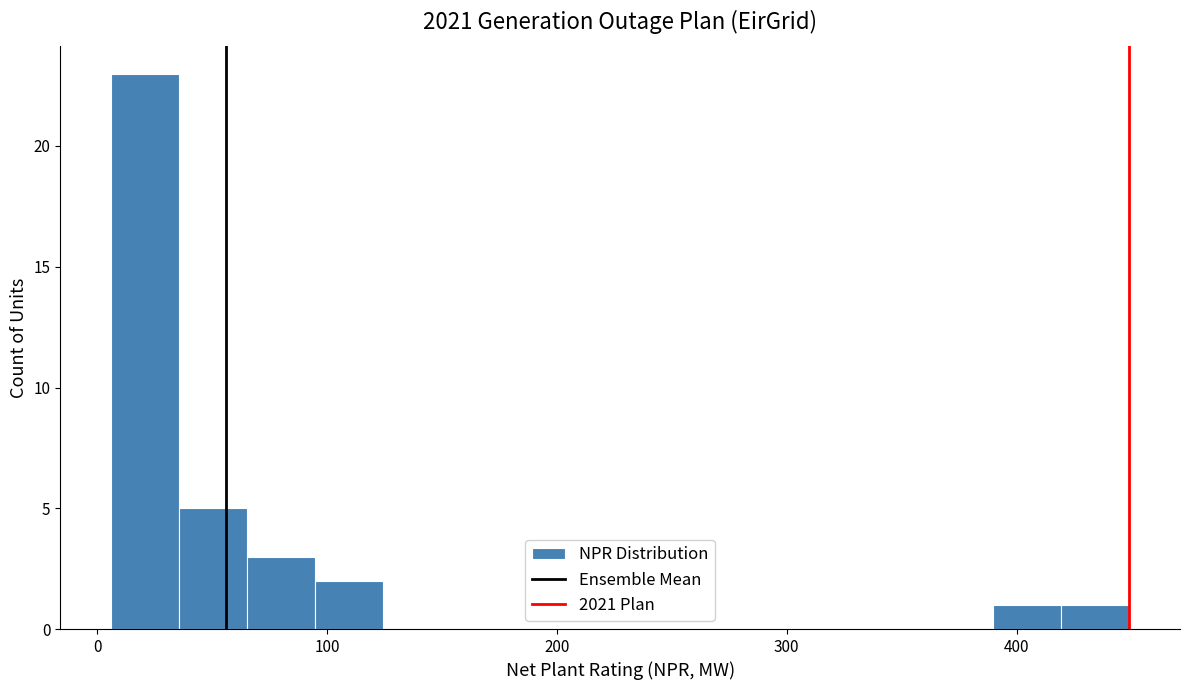

Around what value on the x-axis is the tallest bar? Give the approximate position of its centre, as read against the axis.

20